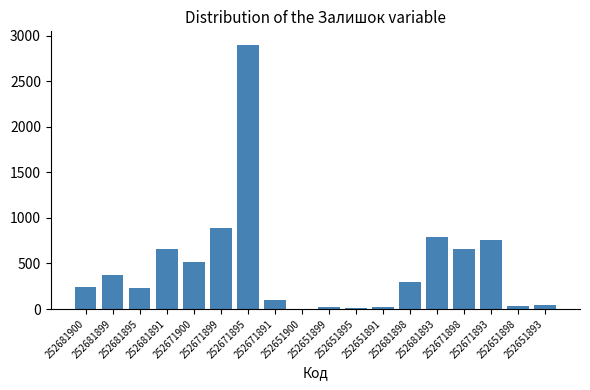

What is the greatest value displayed?

2904